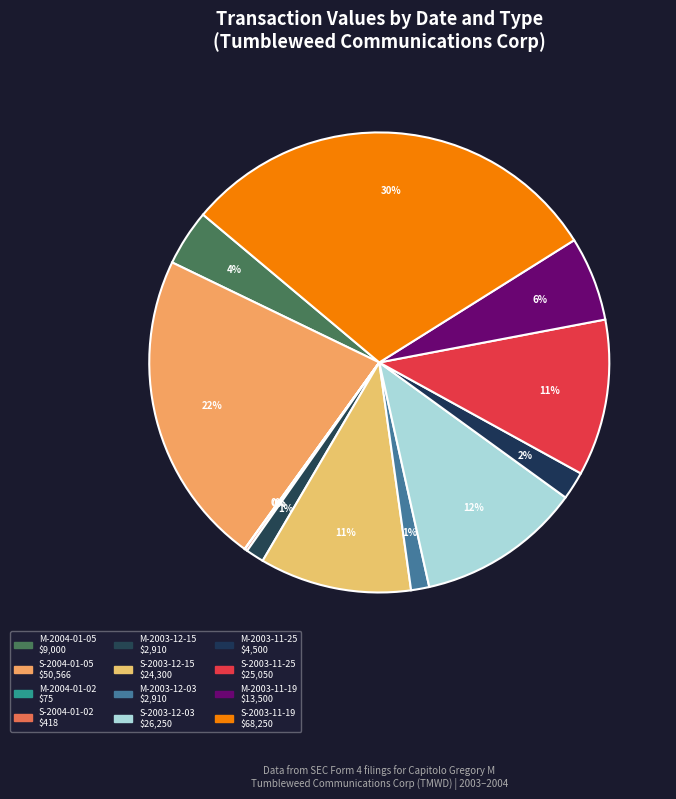

Between M-2004-01-02 and M-2003-11-25, which is larger?

M-2003-11-25